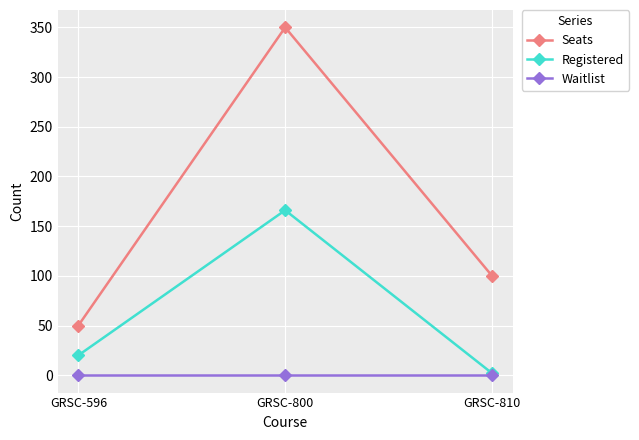

Reading left to right, transcribe all the data shown in this chart.

Seats: GRSC-596=50	GRSC-800=350	GRSC-810=100
Registered: GRSC-596=20	GRSC-800=166	GRSC-810=2
Waitlist: GRSC-596=0	GRSC-800=0	GRSC-810=0